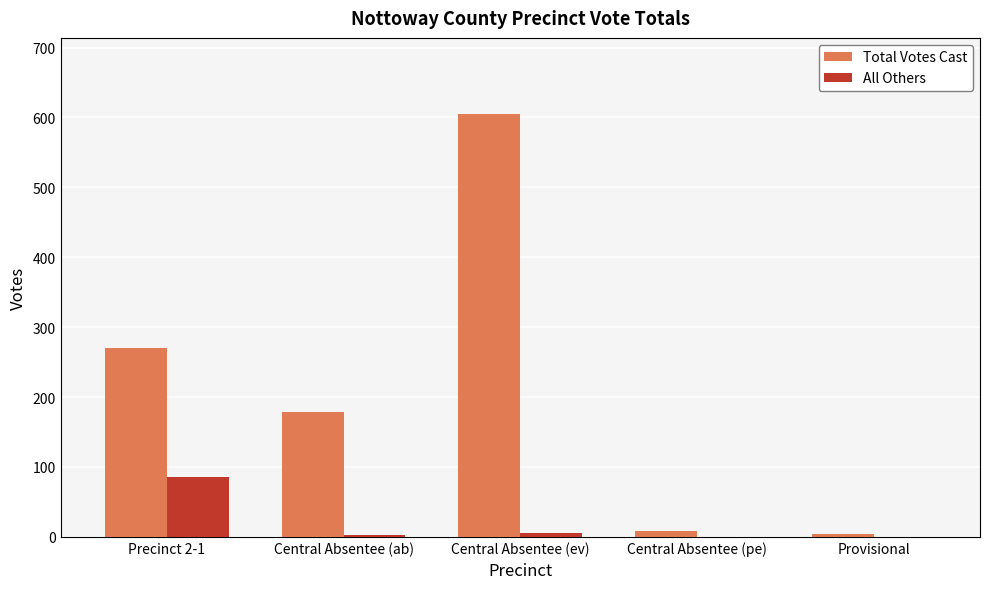

How many data points does each series have?

5